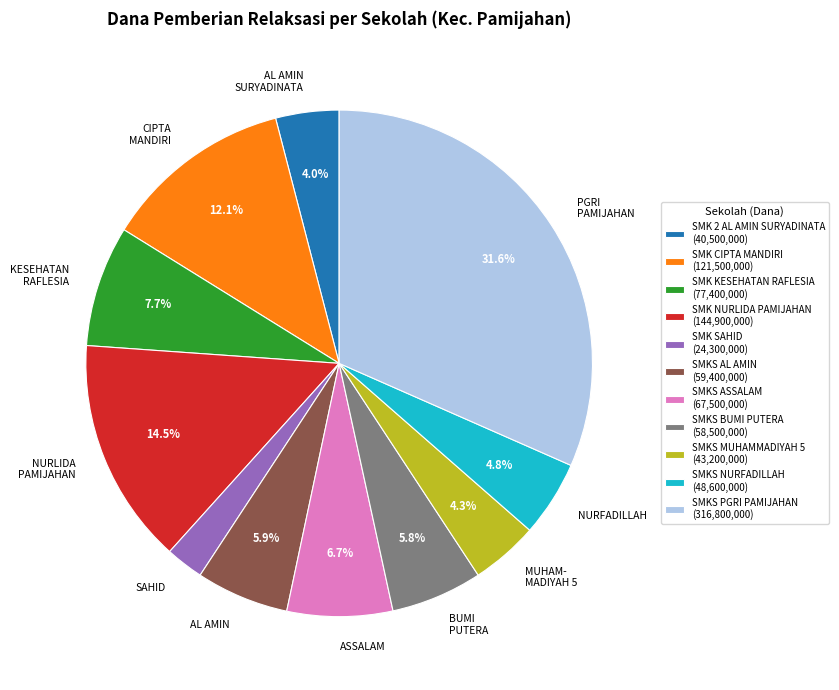

What percentage is the SMKS NURFADILLAH slice, to the nearest percent?

5%